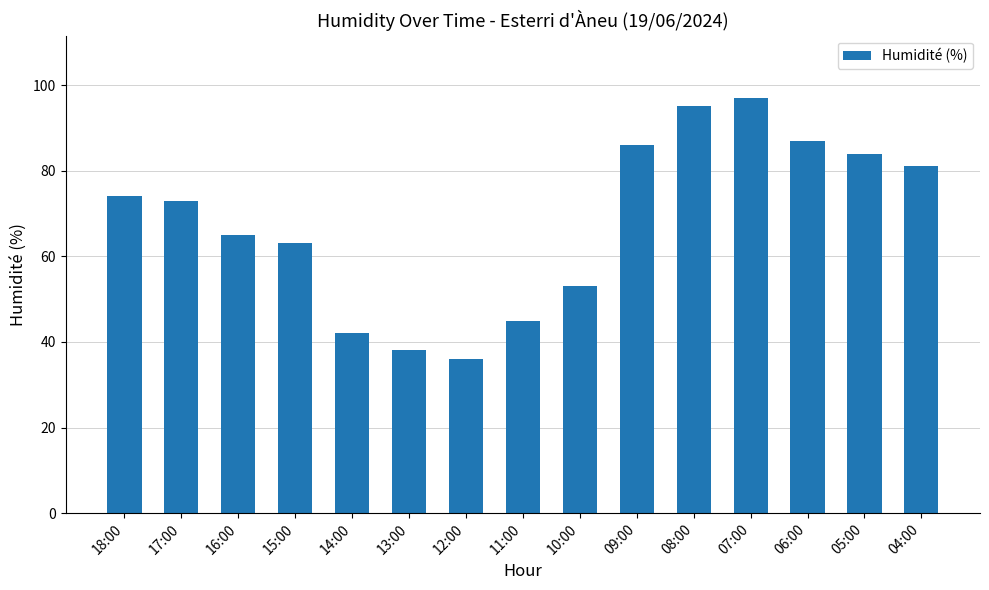

Does the chart contain stacked bars?

No